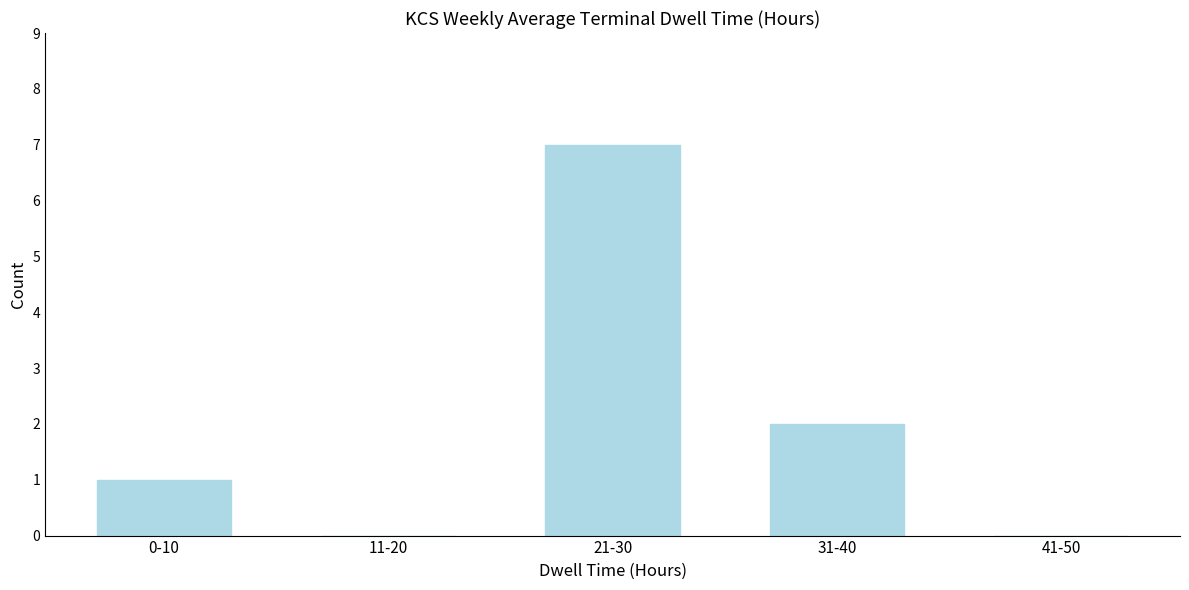

Reading left to right, transcribe all the data shown in this chart.

0-10=1	11-20=0	21-30=7	31-40=2	41-50=0